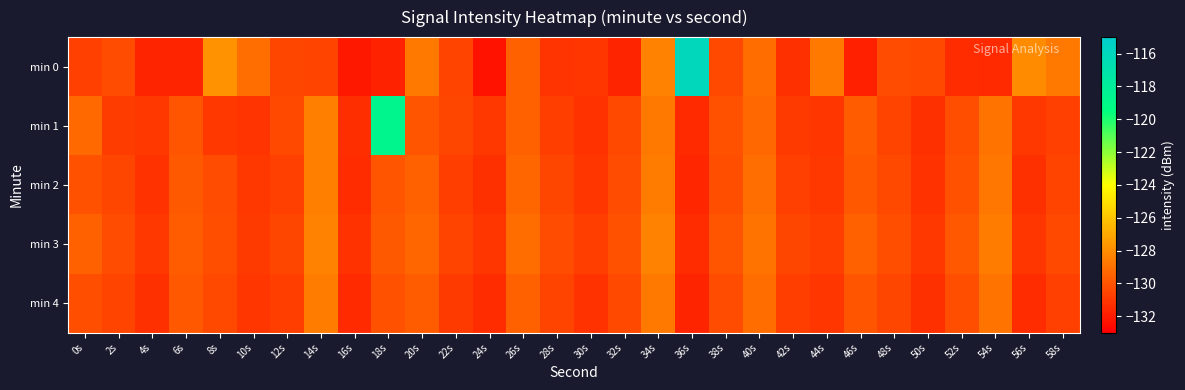

Count the number of data series in this chart.

5